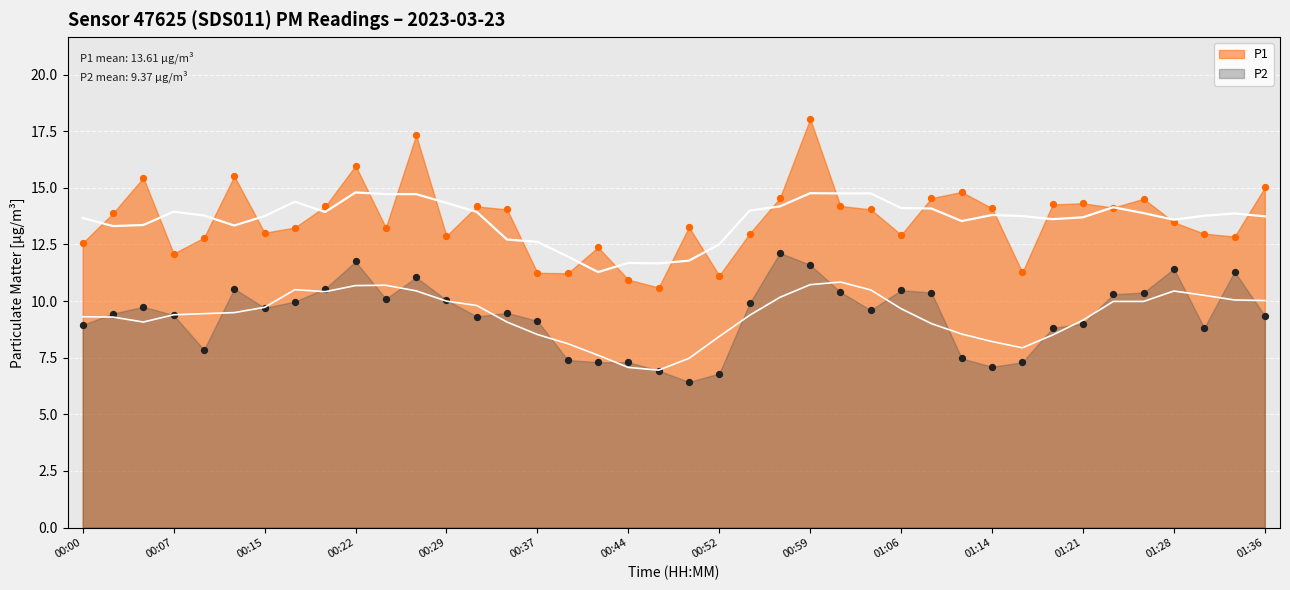

What is the total value across all series at 01:24?

24.4